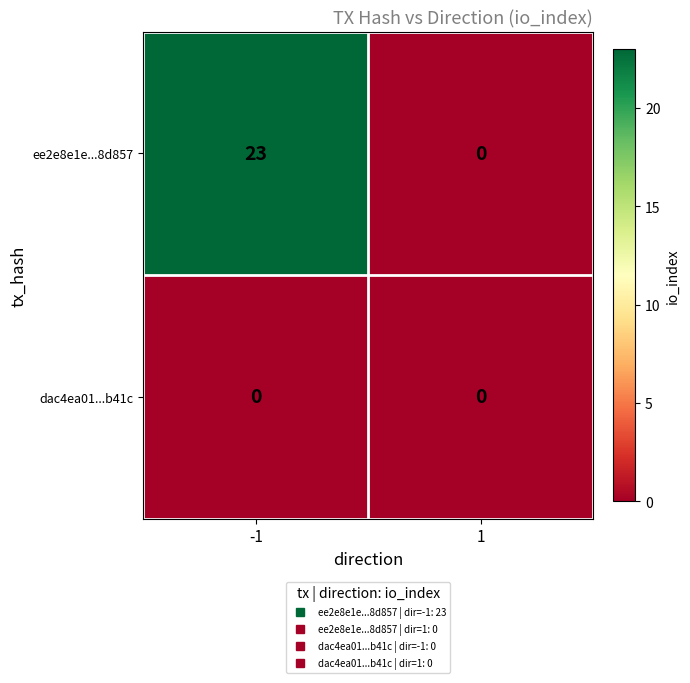

The ee2e8e1e...8d857 series shows 0 at 1. True or false?

True